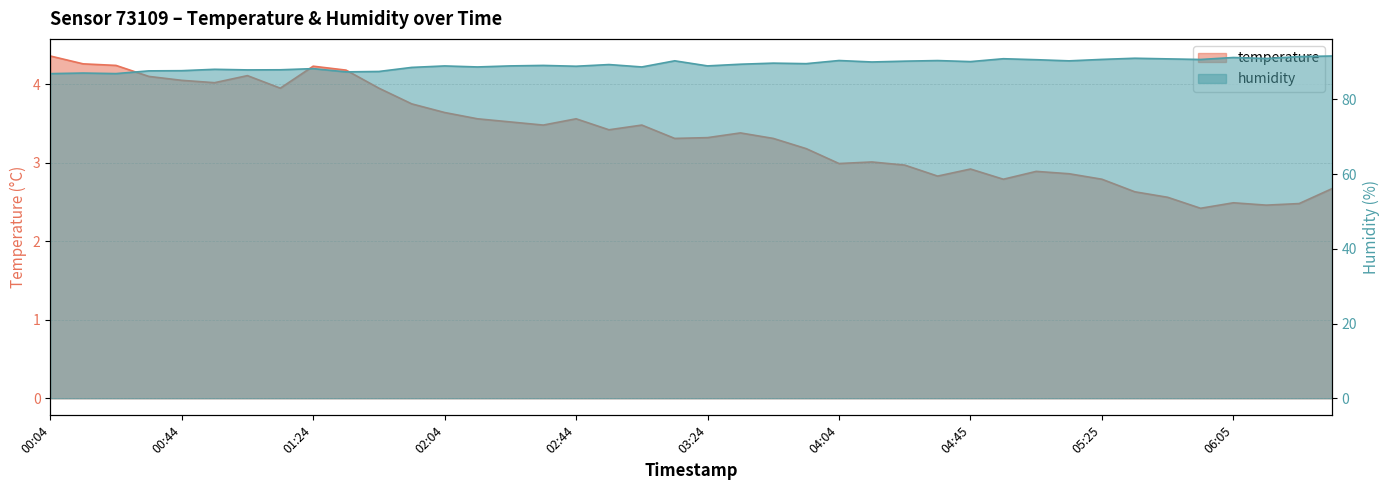

At which label does temperature first exceed 3?

00:04